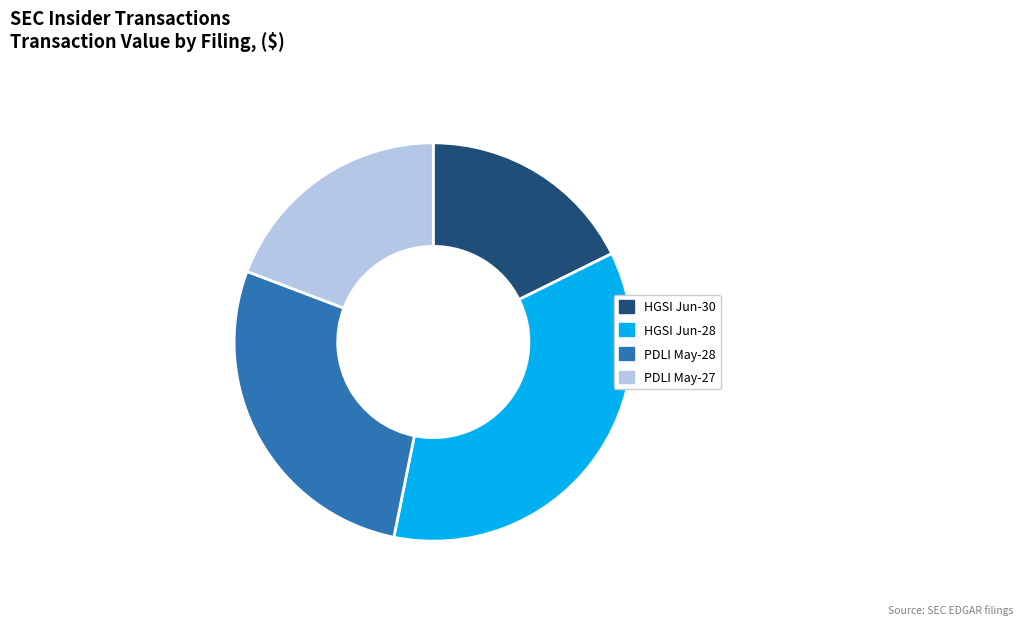

What is the smallest slice in the pie chart?

HGSI Jun-30